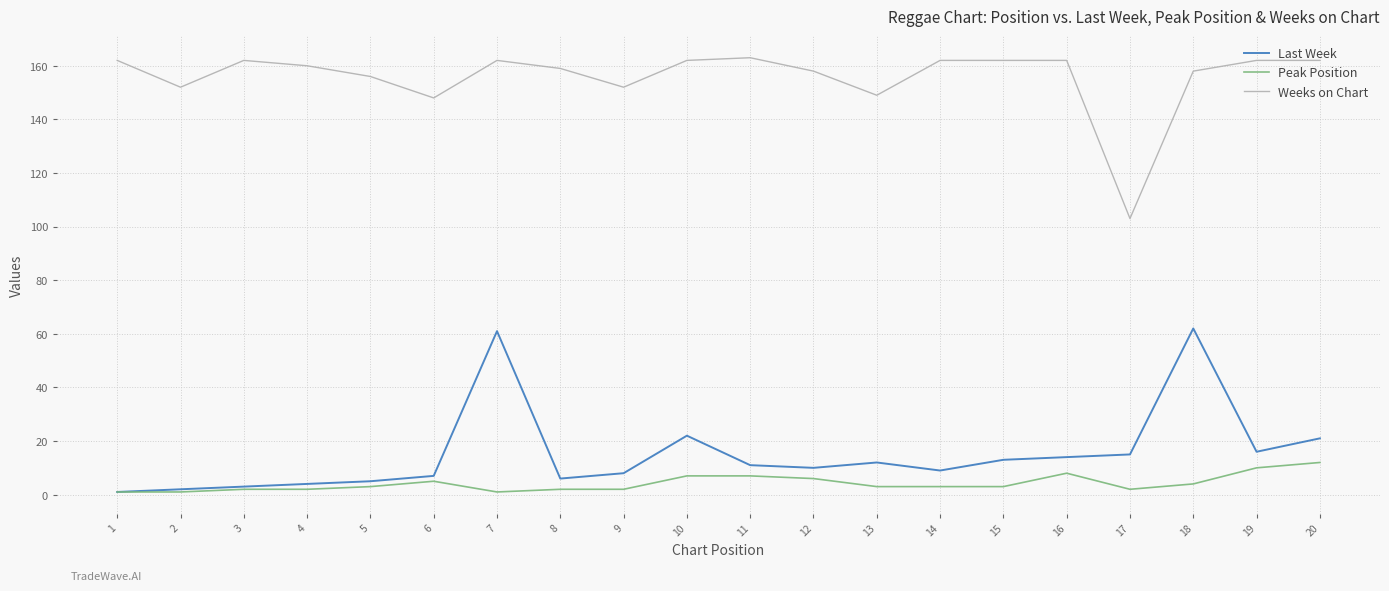

The value of Weeks on Chart at 15 is 52. True or false?

False